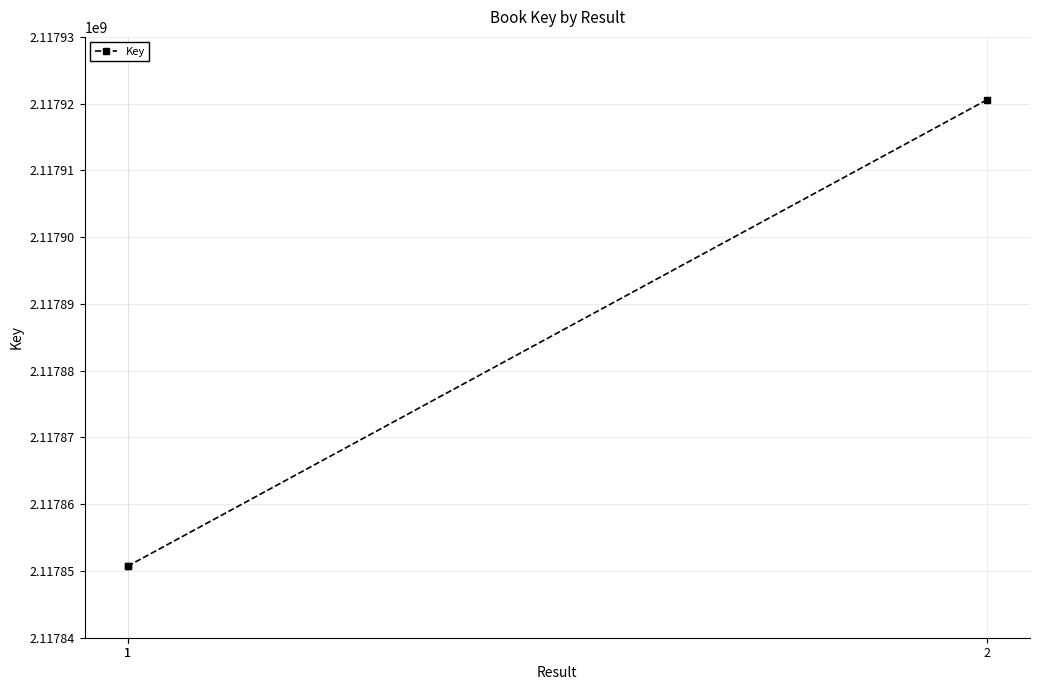

What is the ratio of the value at 1 to the value at 1?

1.0